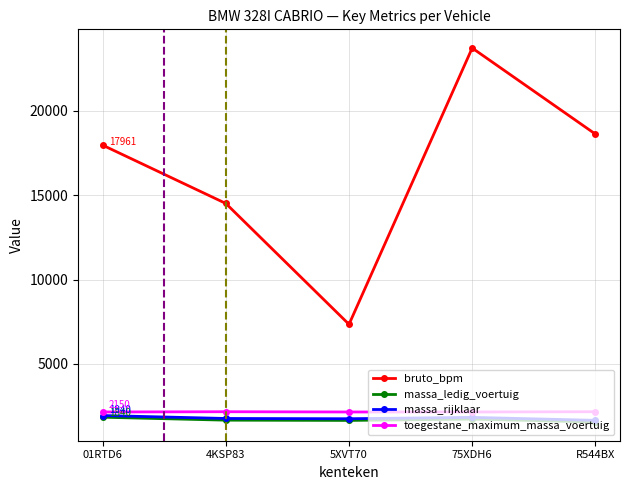

How many interior local valleys does the bruto_bpm series have?

1